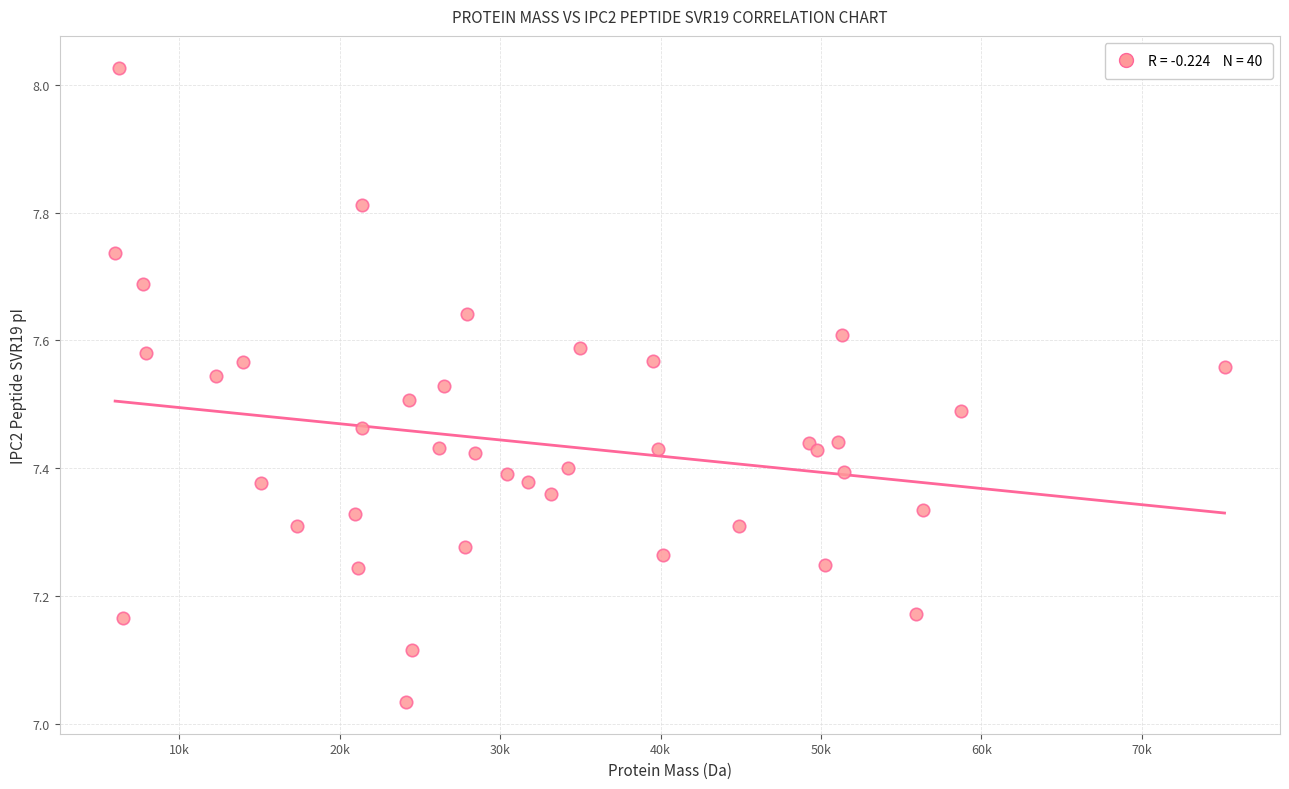

What is the range of X values (max minus min)?

69181.6